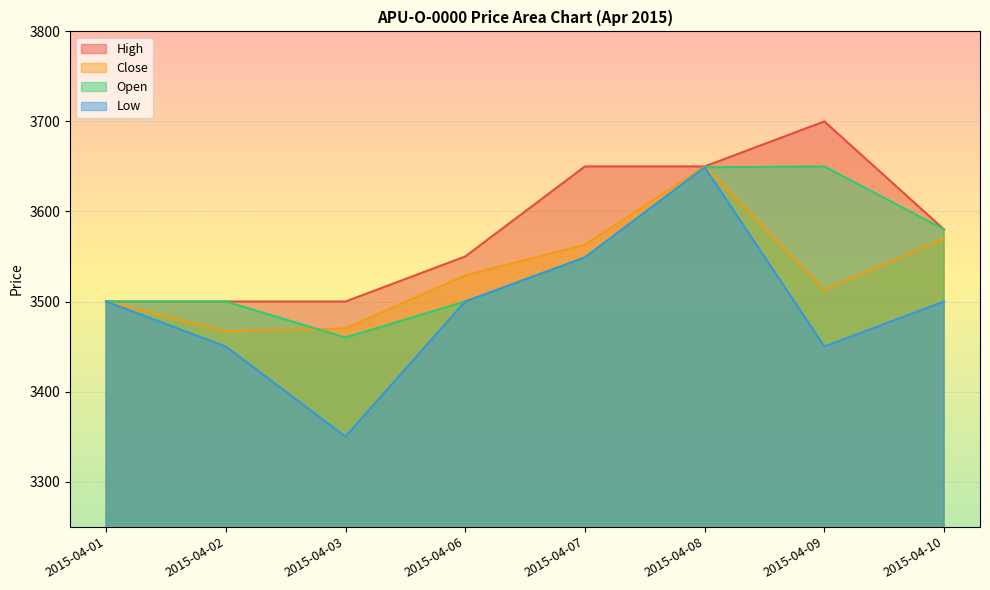

Where does the Open series first go above 3549?

2015-04-08